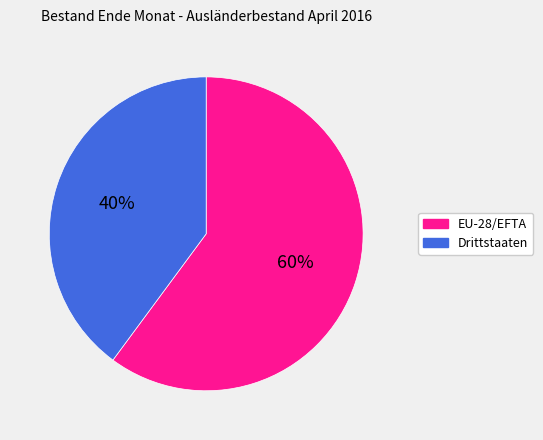

Approximately how many times larger is the value at EU-28/EFTA compared to Drittstaaten?

1.5